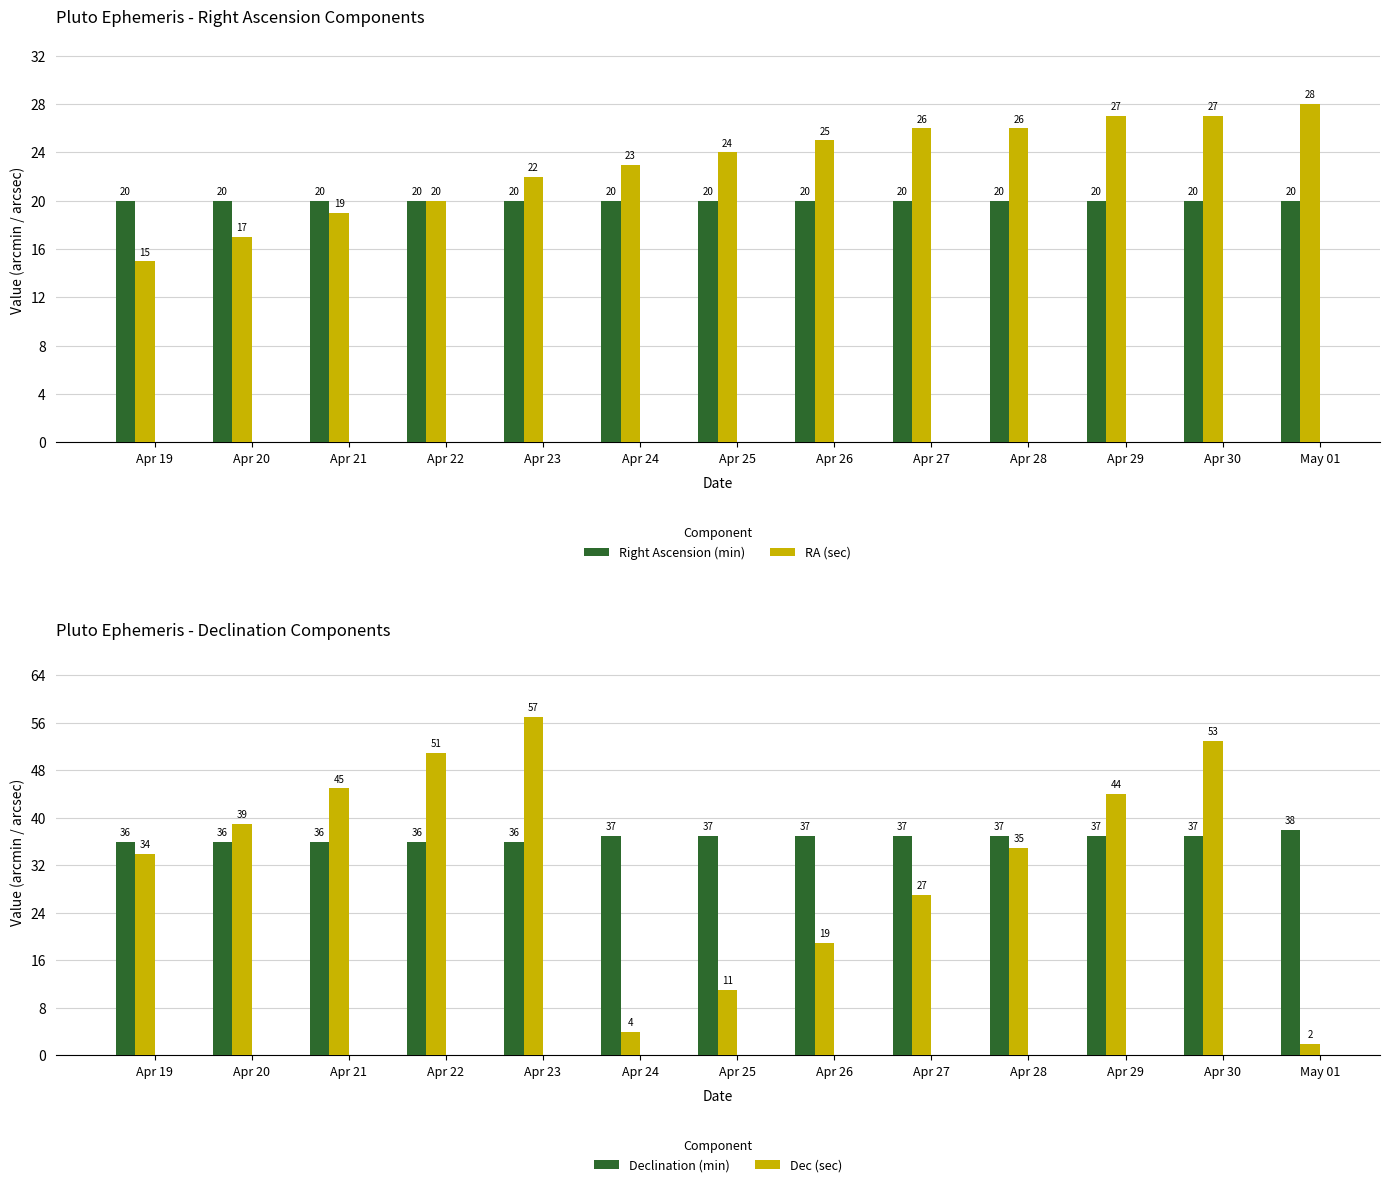

What position from the right is Apr 20?

12